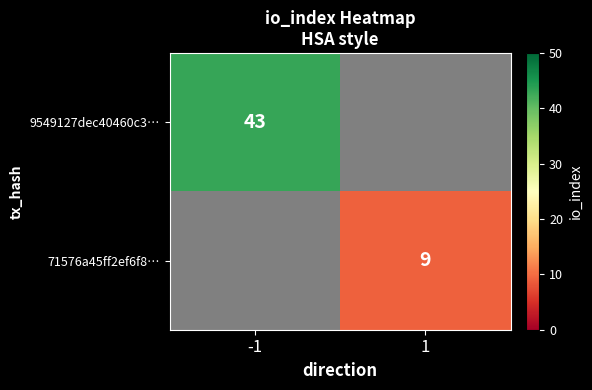

True or false: 71576a45ff2ef6f8… has a value of 9 at 1.

True